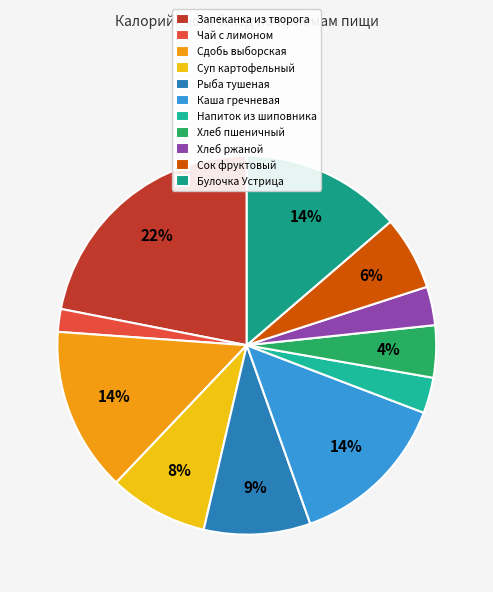

How many segments does this pie chart have?

11